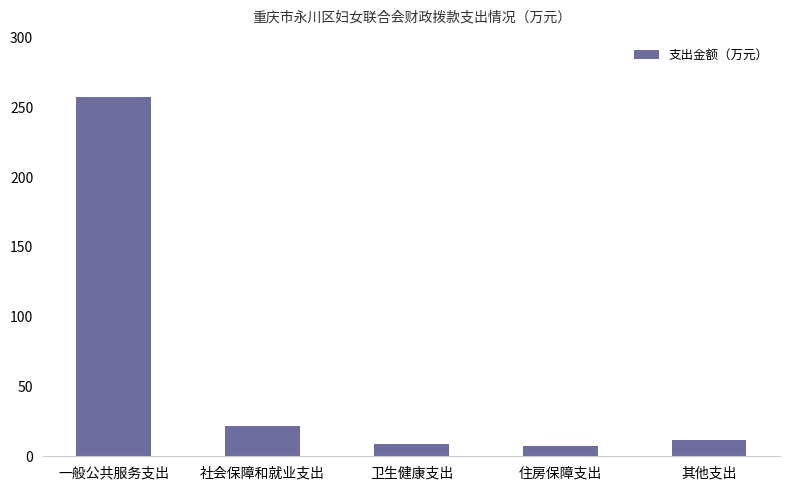

What position from the right is 住房保障支出?

2